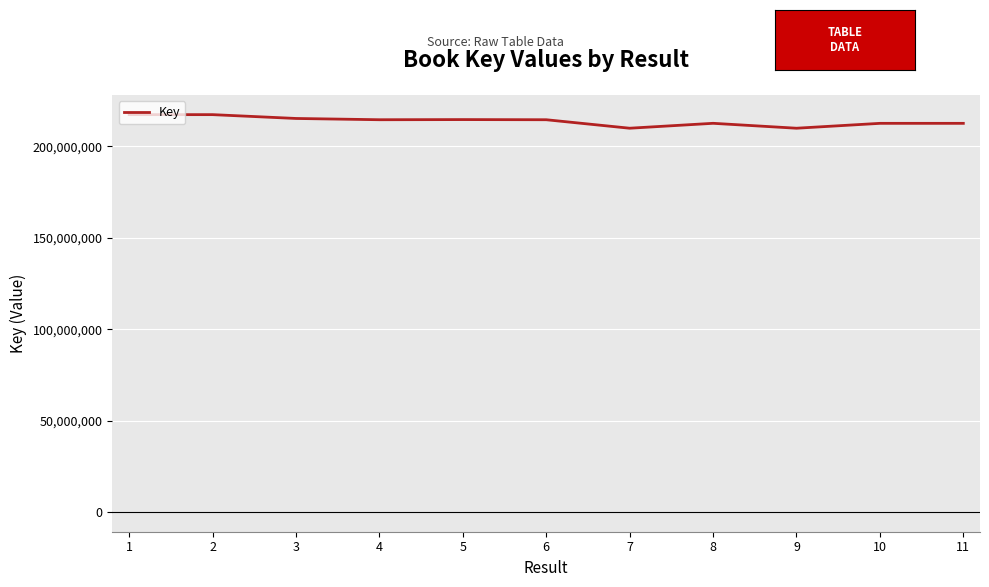

Is it true that the value at 8 is 43258328?

False